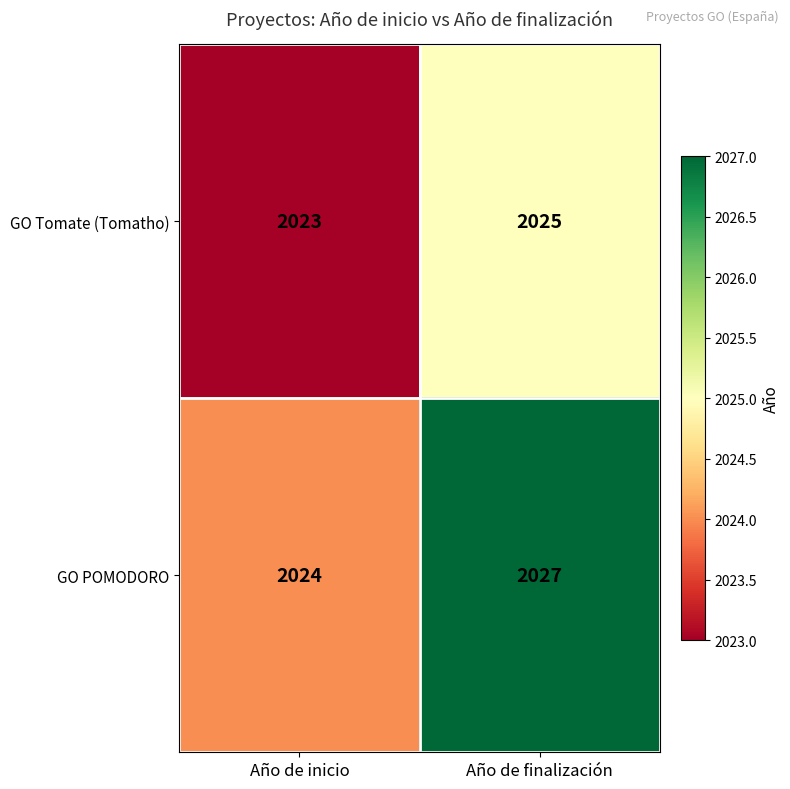

What is the average value of the GO POMODORO series?

2026